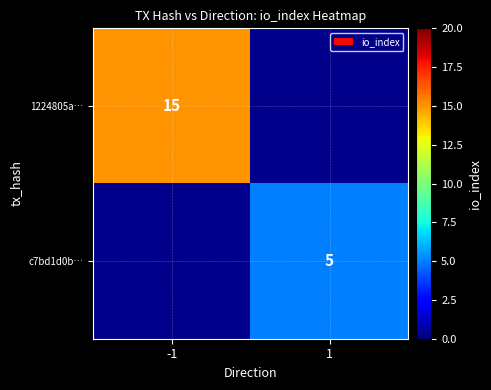

True or false: c7bd1d0b… has a value of 8 at 1.

False